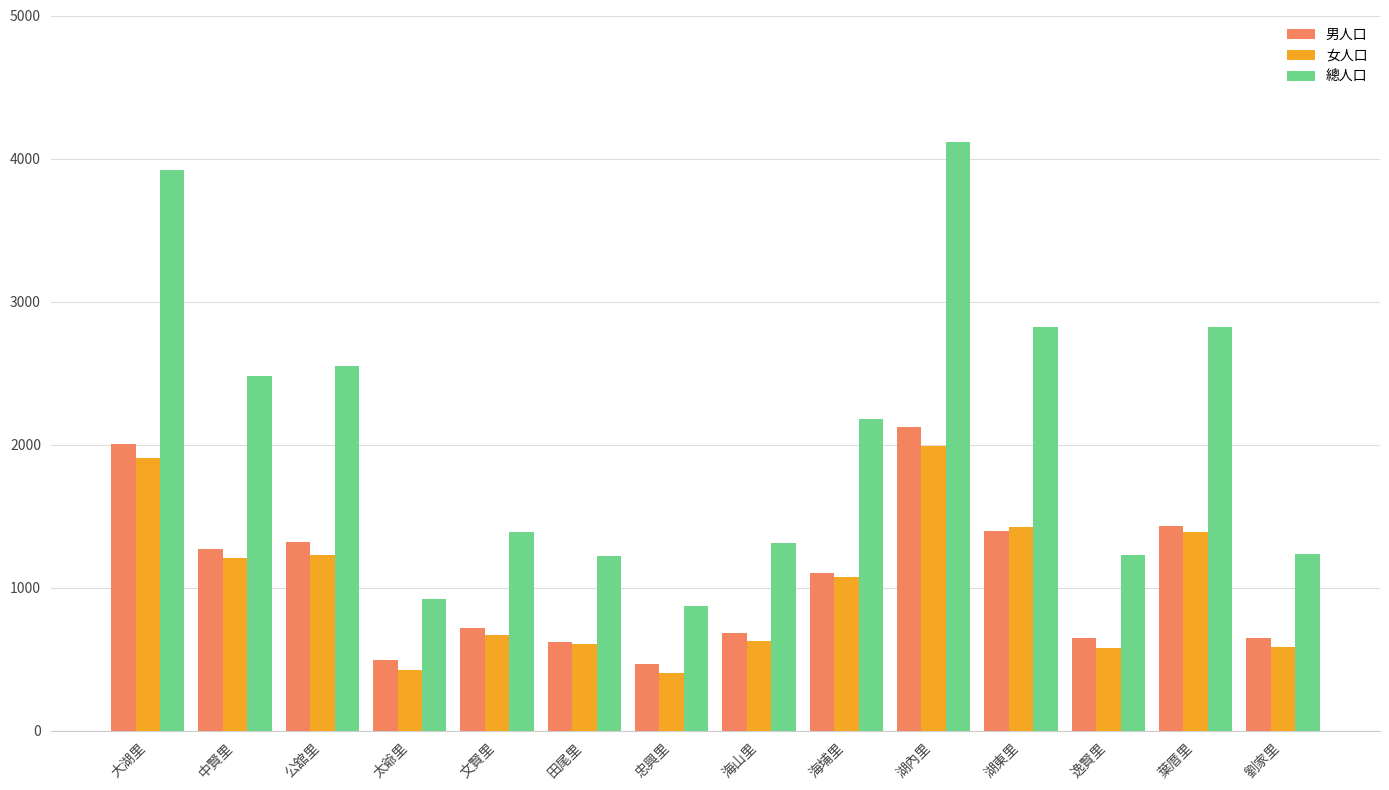

Are the bars horizontal?

No